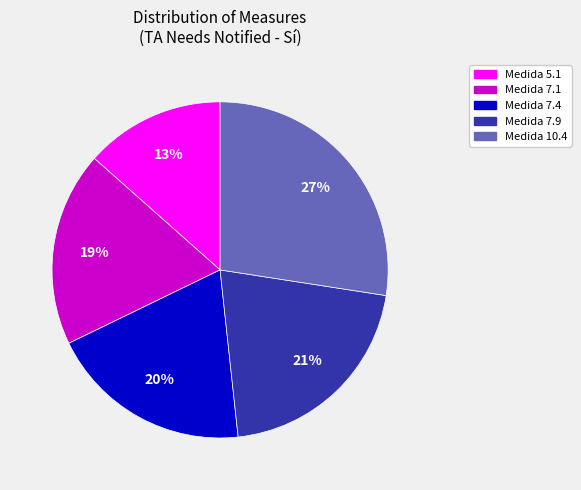

To the nearest percent, what is the average slice percentage?

20%